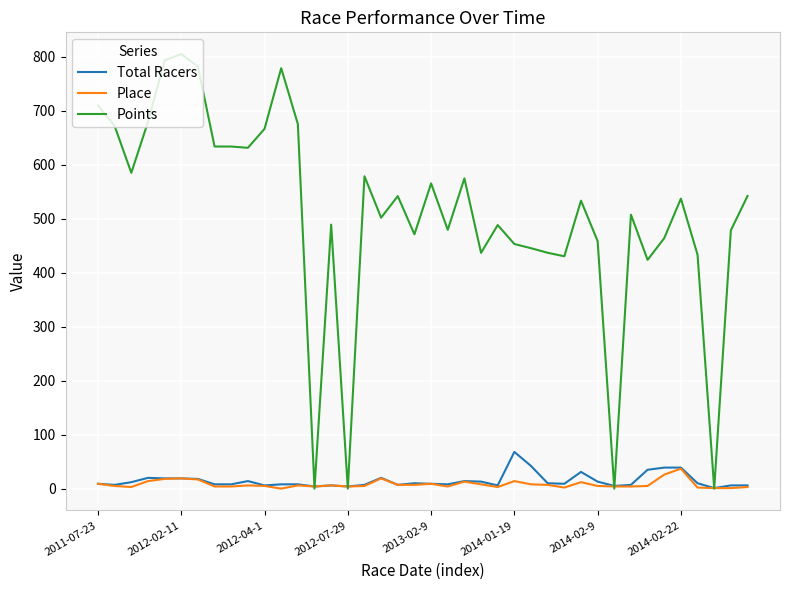

At how many categories does at least one series exceed 99?

36